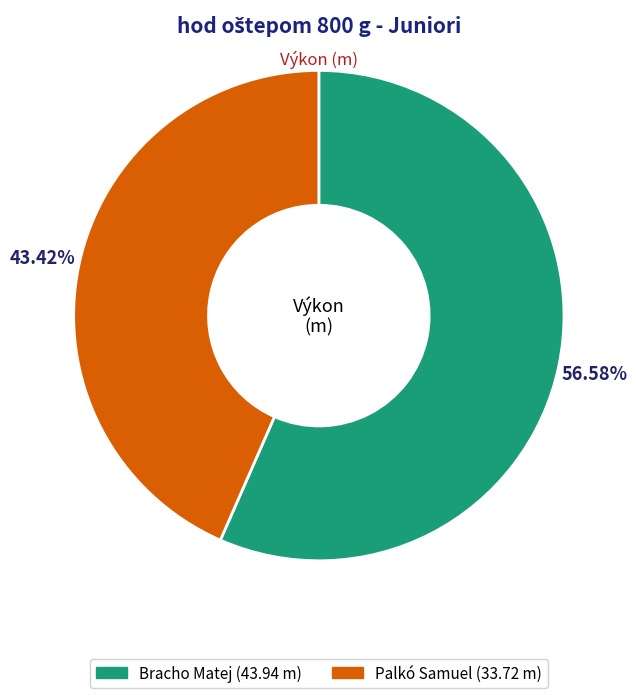

Which category accounts for the majority?

Bracho Matej